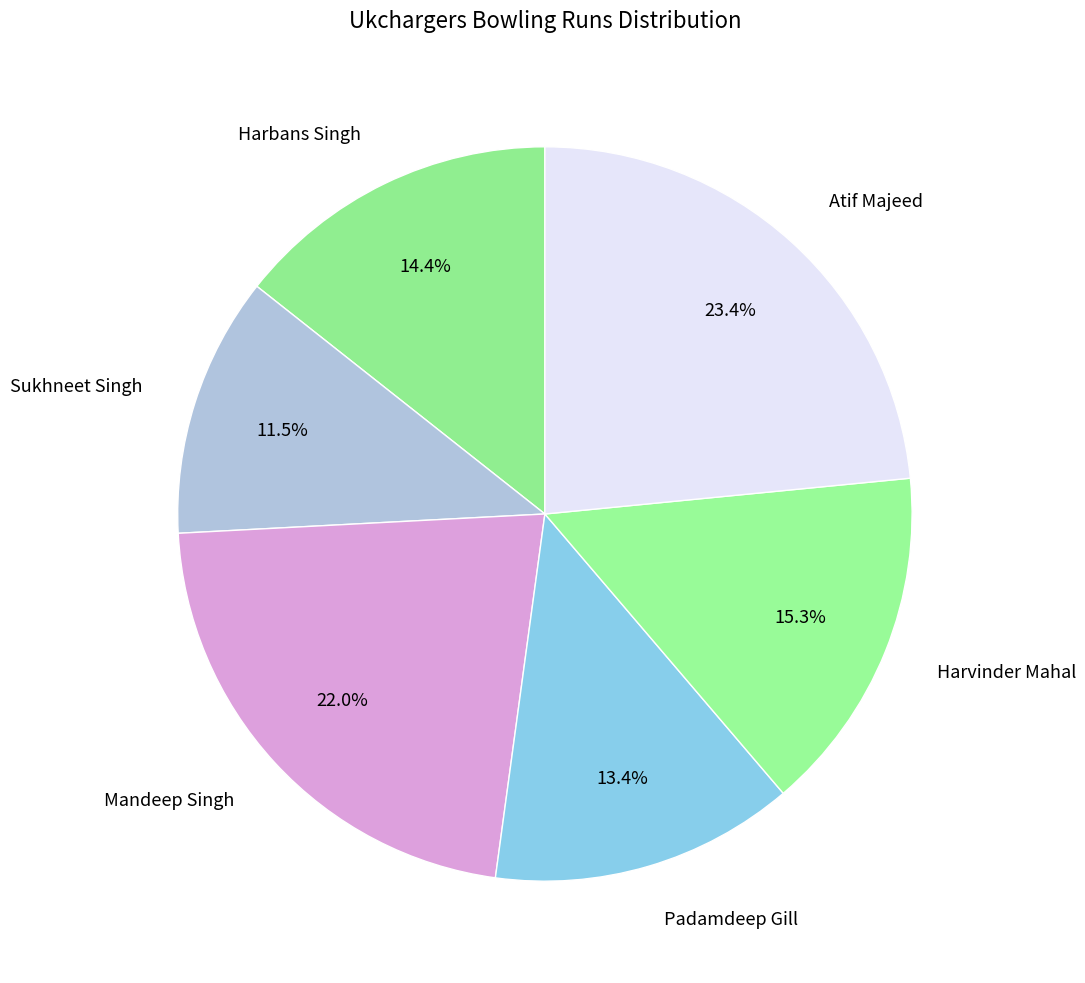

Is Padamdeep Gill the majority of the pie?

No